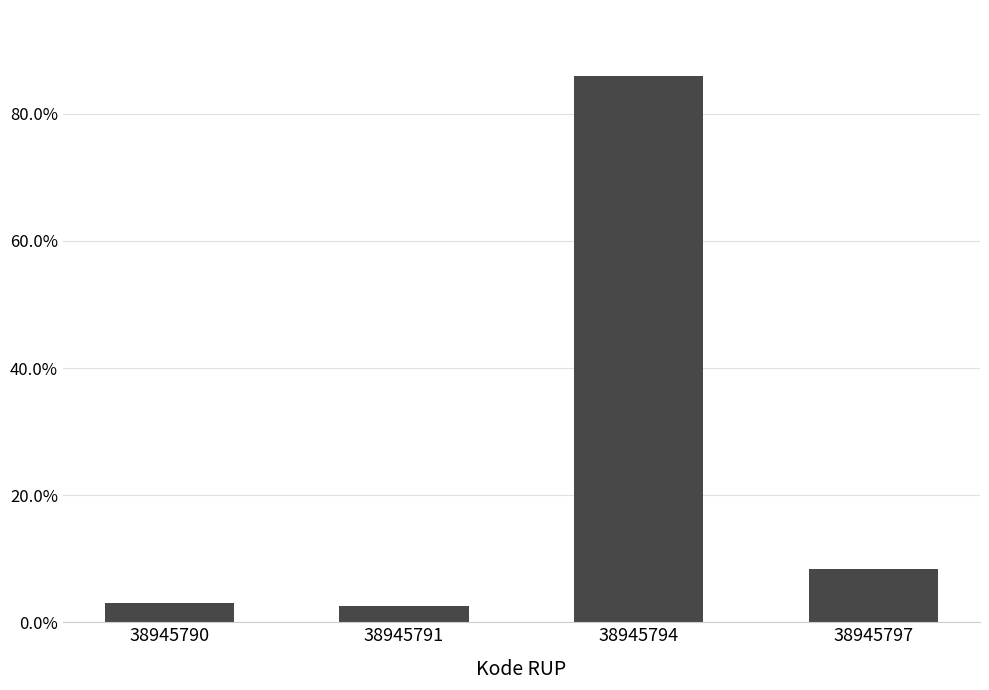

Are the bars horizontal?

No